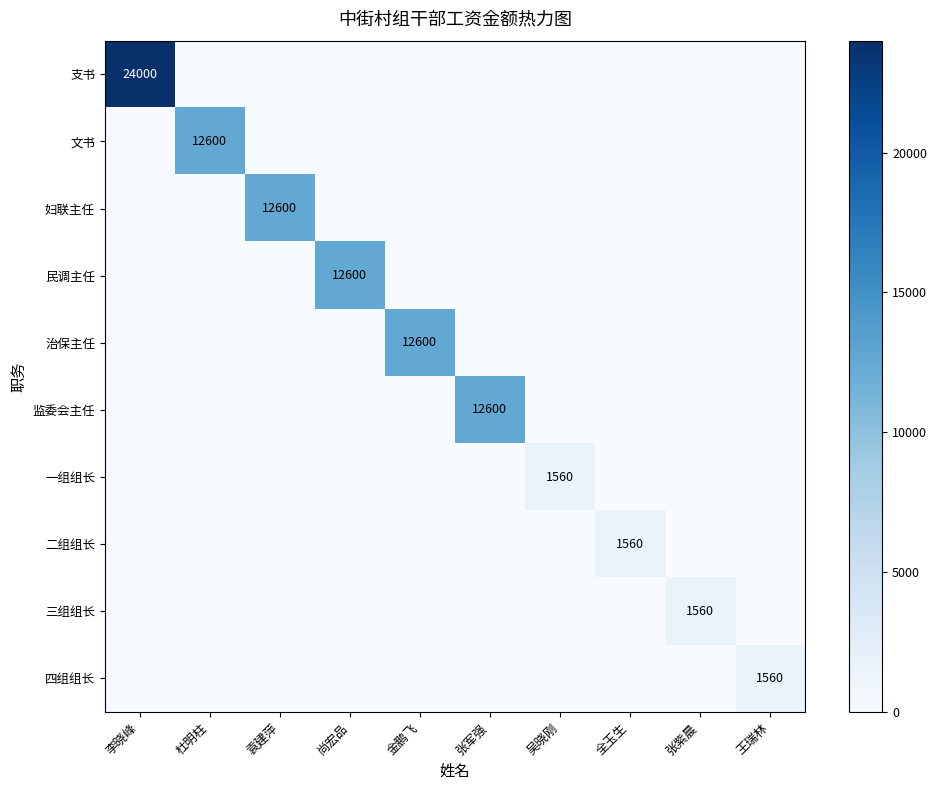

The 四组组长 series shows 1560 at 王瑞林. True or false?

True